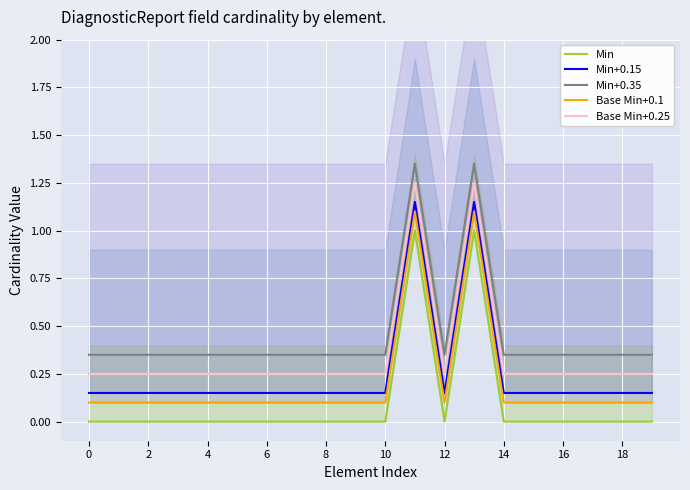

True or false: Min+0.35 has a value of 0.6 at 18.

False